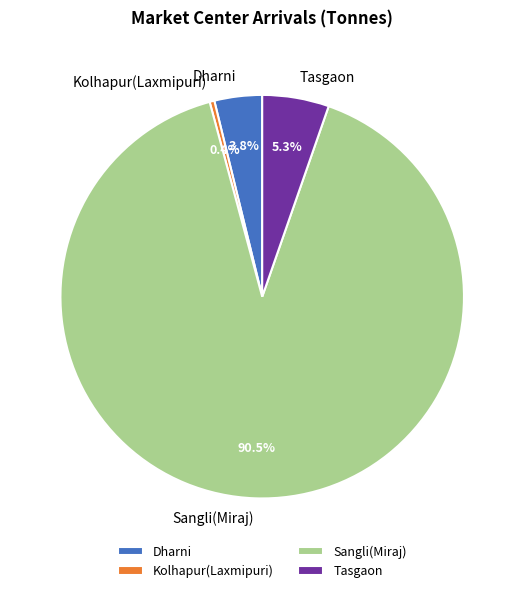

Combined, do Kolhapur(Laxmipuri) and Tasgaon account for over 50%?

No